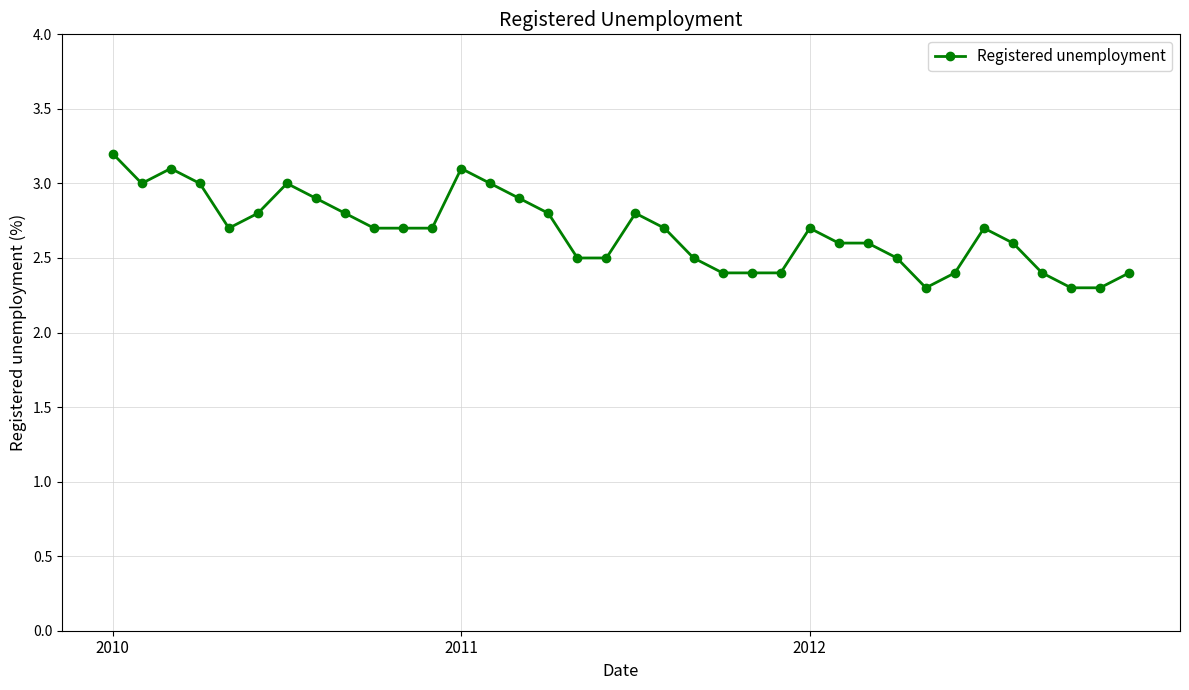

What is the smallest value displayed?

2.3